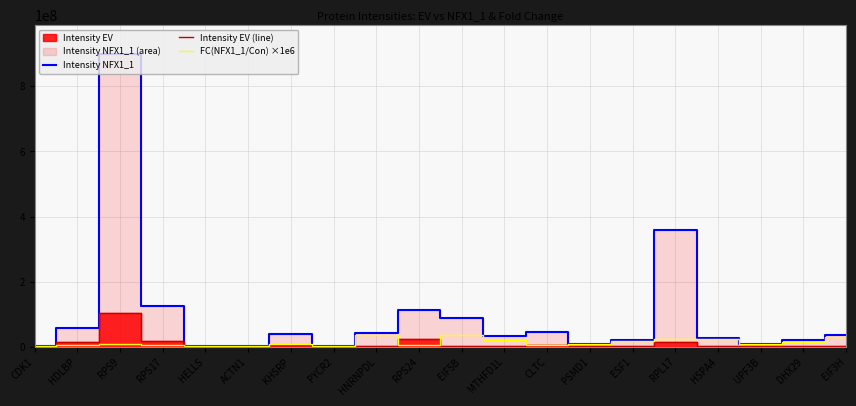

At which category does the chart reach its peak across all series?

RPS9